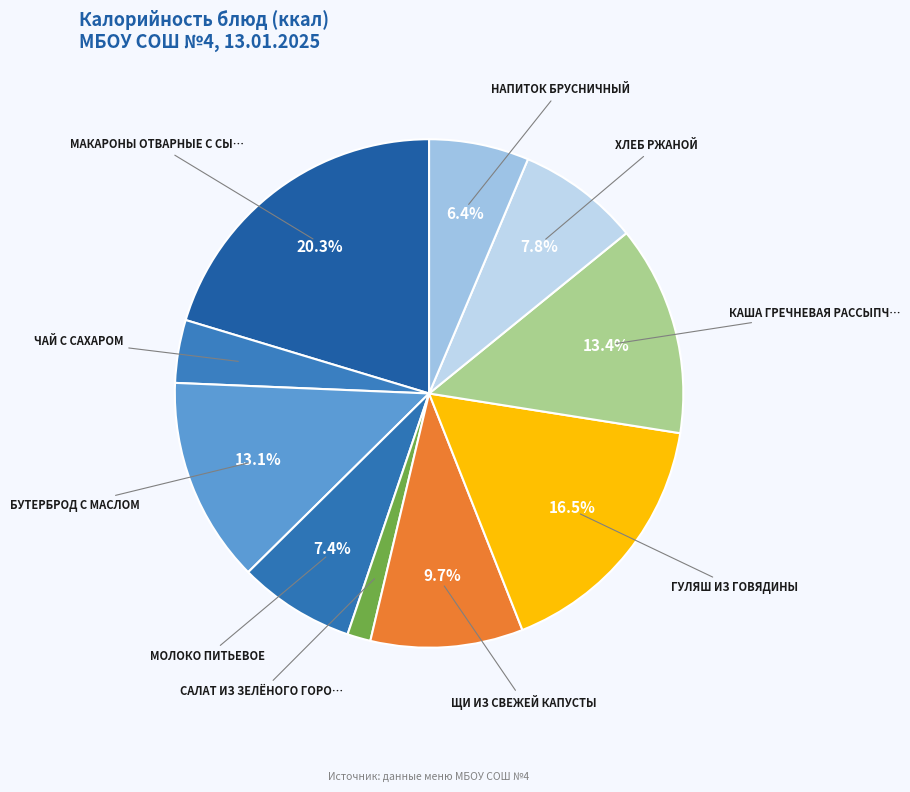

Which slice is the largest?

МАКАРОНЫ ОТВАРНЫЕ С СЫРОМ